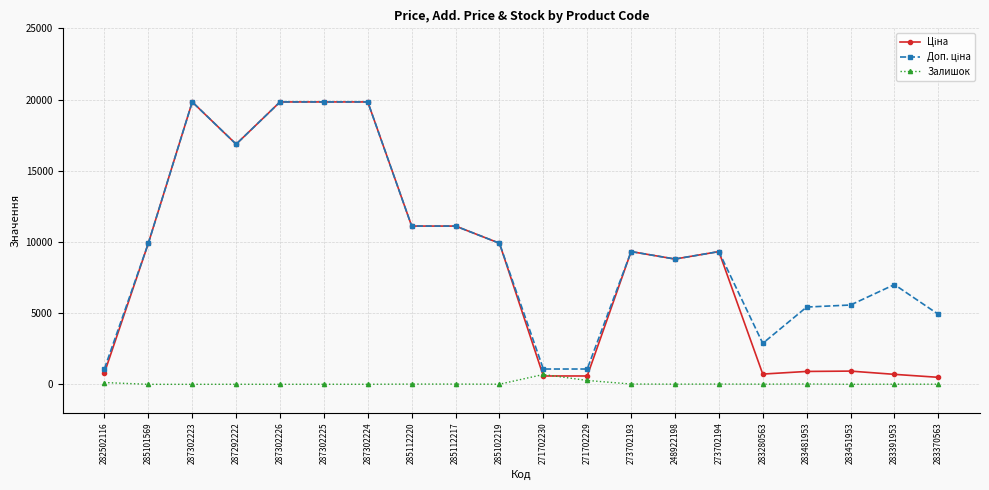

What is the label of the 13th point from the right?

285112220